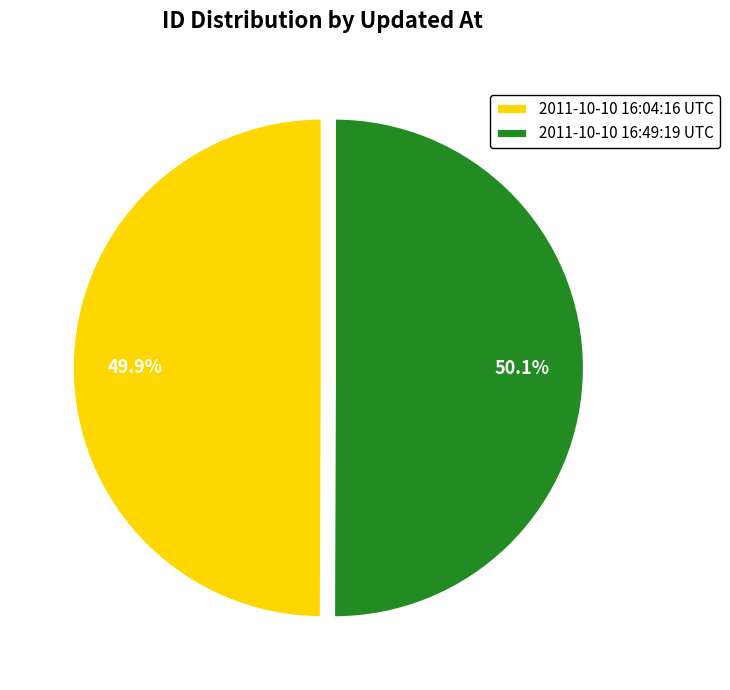

Is there any slice that represents more than half of the pie?

Yes